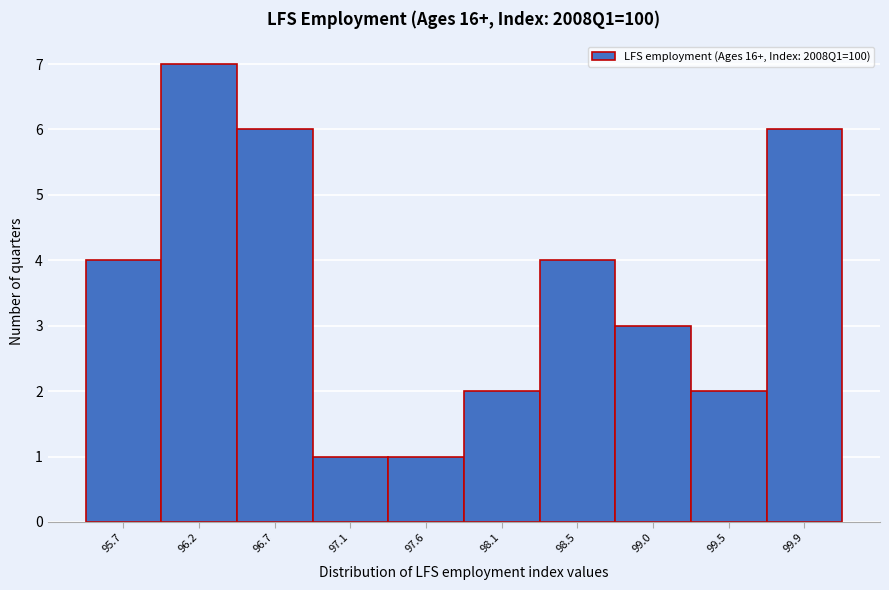

Reading right to left, extract all data points from this chart.

99.9=6	99.5=2	99.0=3	98.5=4	98.1=2	97.6=1	97.1=1	96.7=6	96.2=7	95.7=4